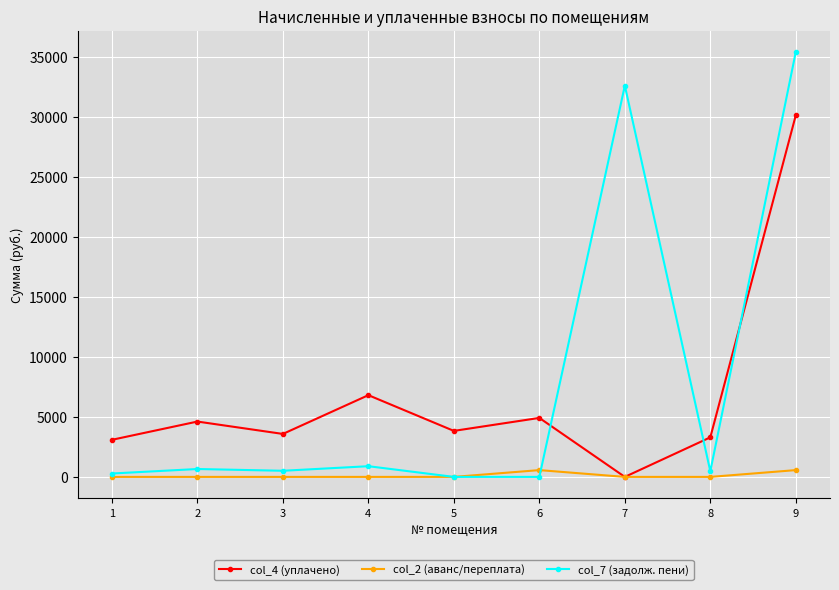

Where is col_7 (задолж. пени) nearest to the value 17691?

7